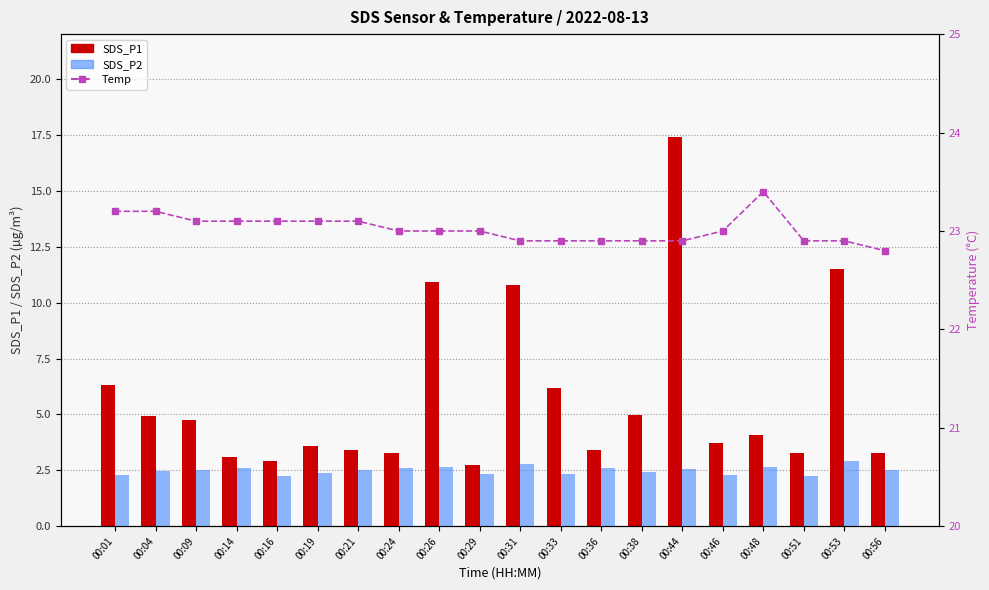

Is it true that SDS_P1 equals 16.7 at 00:53?

False